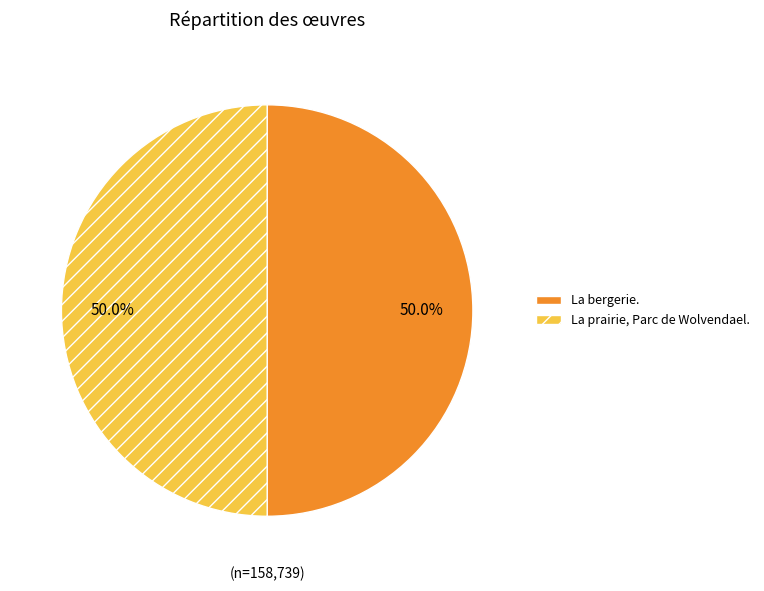

Is it true that La prairie, Parc de Wolvendael. is 44% of the pie?

False